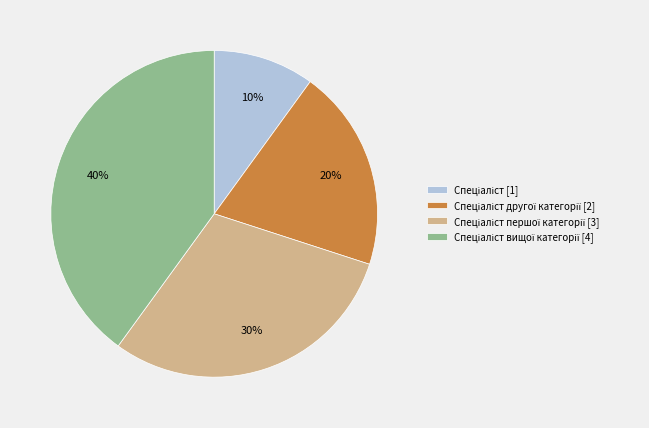

To the nearest percent, what is the average slice percentage?

25%